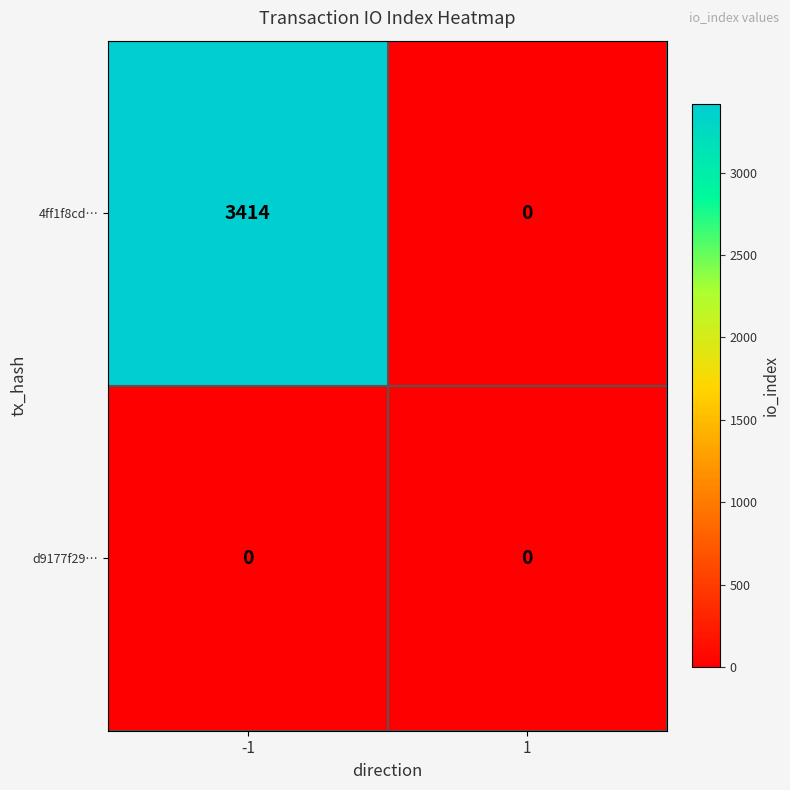

Reading left to right, extract all data points from this chart.

4ff1f8cd…: 3414	0
d9177f29…: 0	0